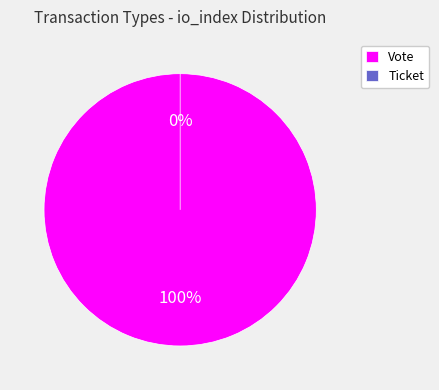

To the nearest percent, what is the average slice percentage?

50%